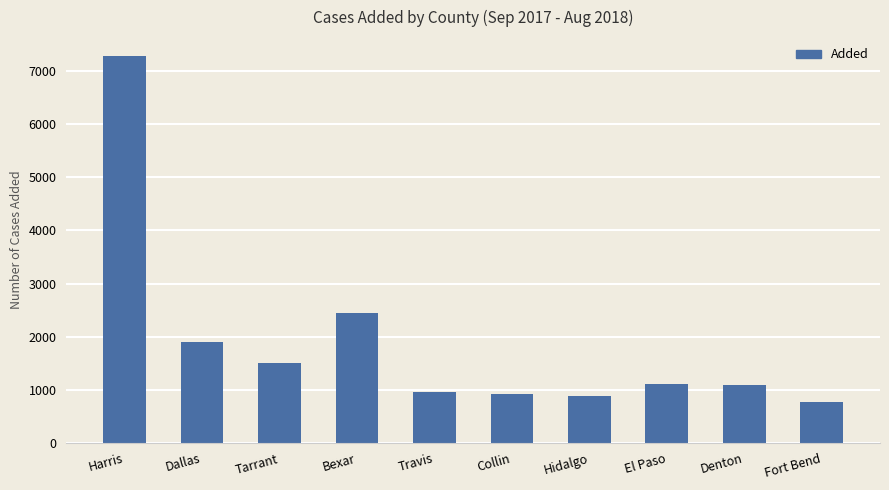

Between Denton and Hidalgo, which is larger?

Denton